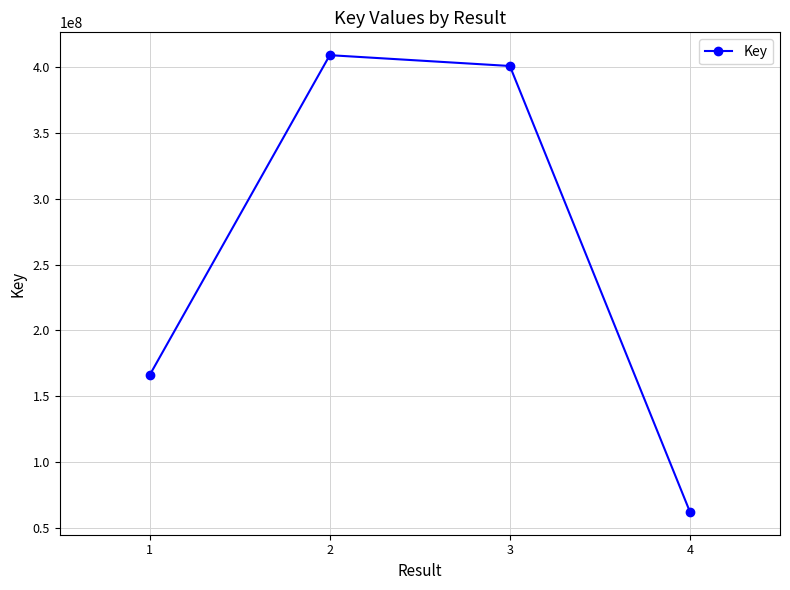

True or false: the data has more than 1 interior local peaks.

False